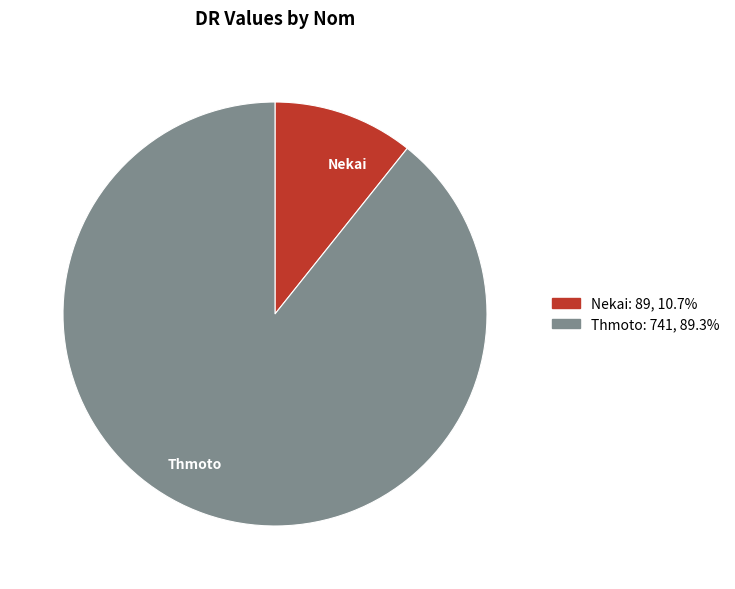

True or false: Thmoto accounts for 89% of the total.

True